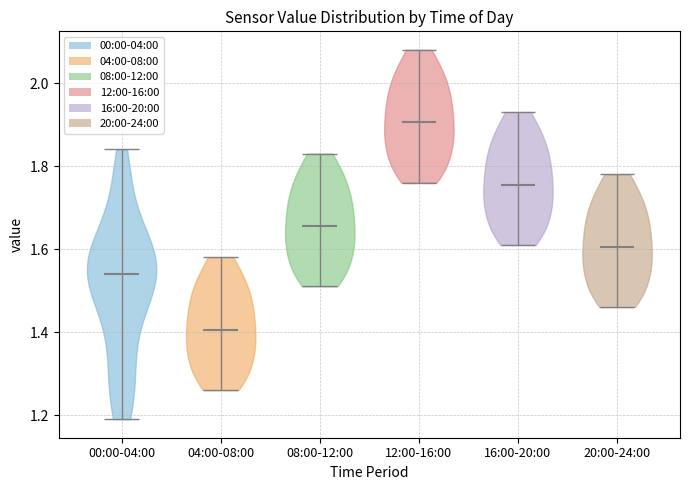

Reading left to right, read every violin against the y-axis: where its median line is, and the lowest and highest points it reaches. The values are not printed on the chart, so give them approximately, as read against the axis.

00:00-04:00: median line 1.54, lowest point 1.20, highest point 1.84
04:00-08:00: median line 1.40, lowest point 1.26, highest point 1.58
08:00-12:00: median line 1.66, lowest point 1.52, highest point 1.84
12:00-16:00: median line 1.90, lowest point 1.76, highest point 2.08
16:00-20:00: median line 1.76, lowest point 1.62, highest point 1.94
20:00-24:00: median line 1.60, lowest point 1.46, highest point 1.78